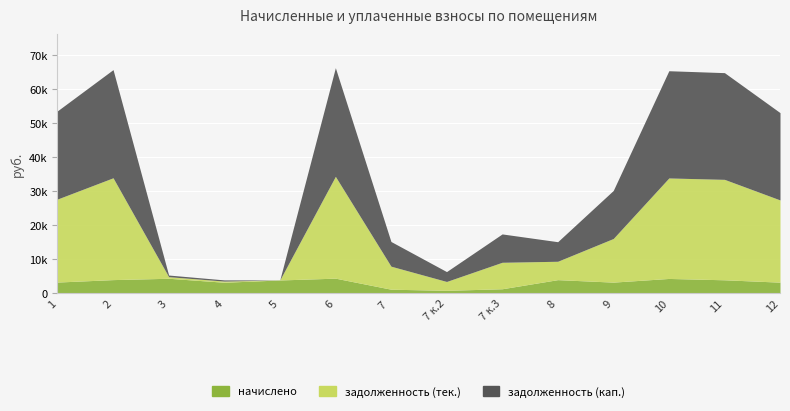

Is it true that задолженность (кап.) equals 912.2 at 7 к.2?

False